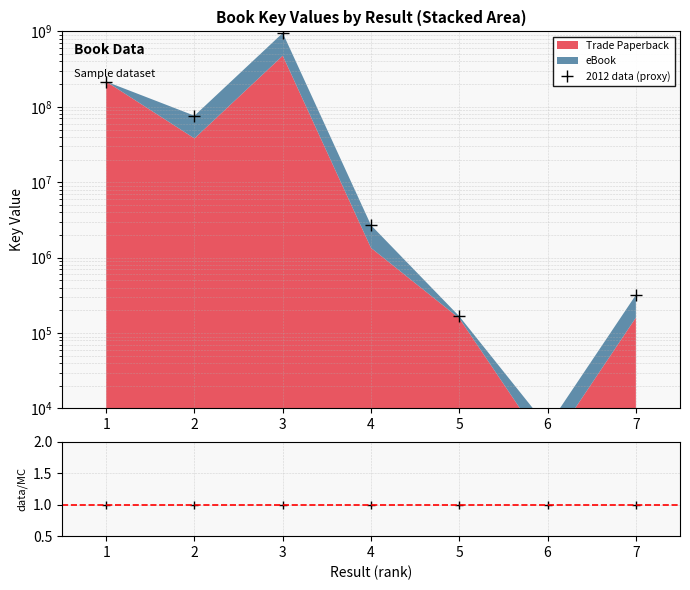

What is the smallest value displayed?

5748